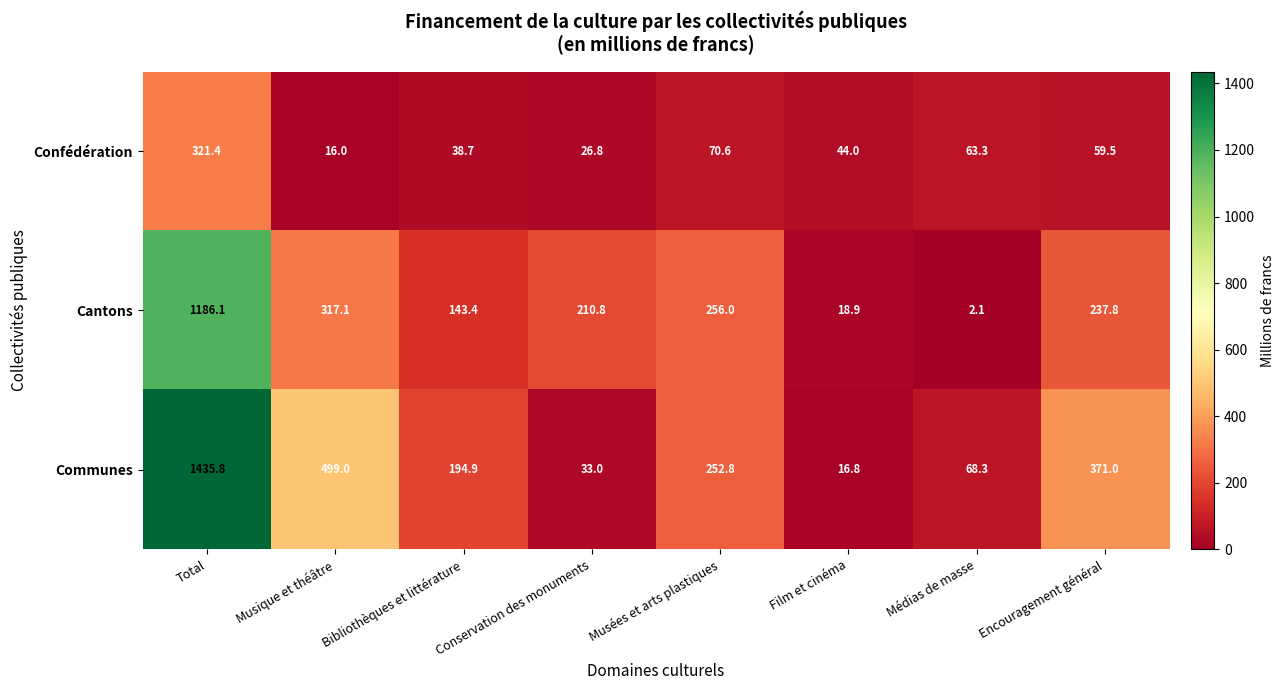

Which series has the largest range (max minus min)?

Communes